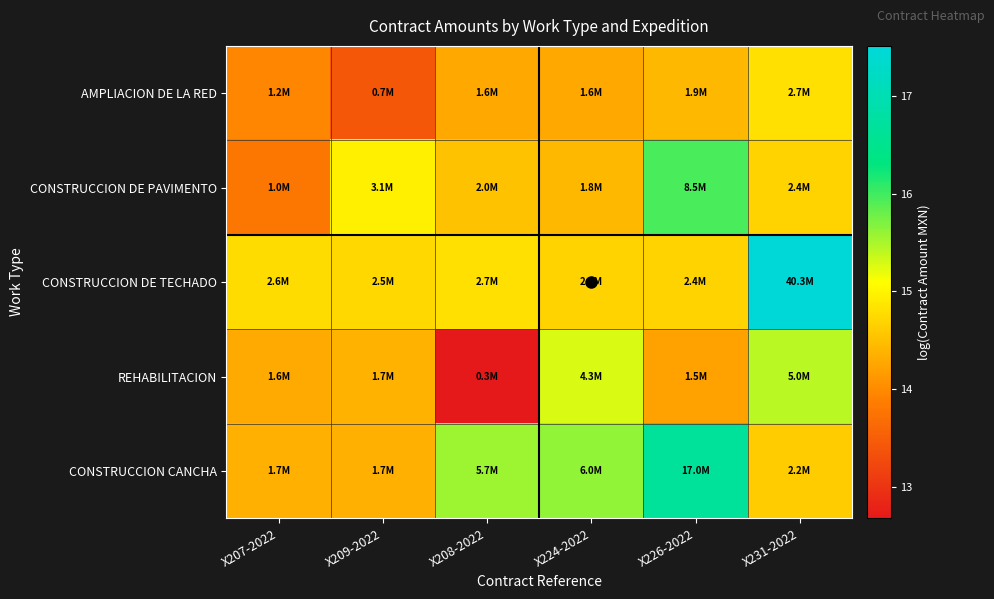

What is the greatest value displayed?

17.5